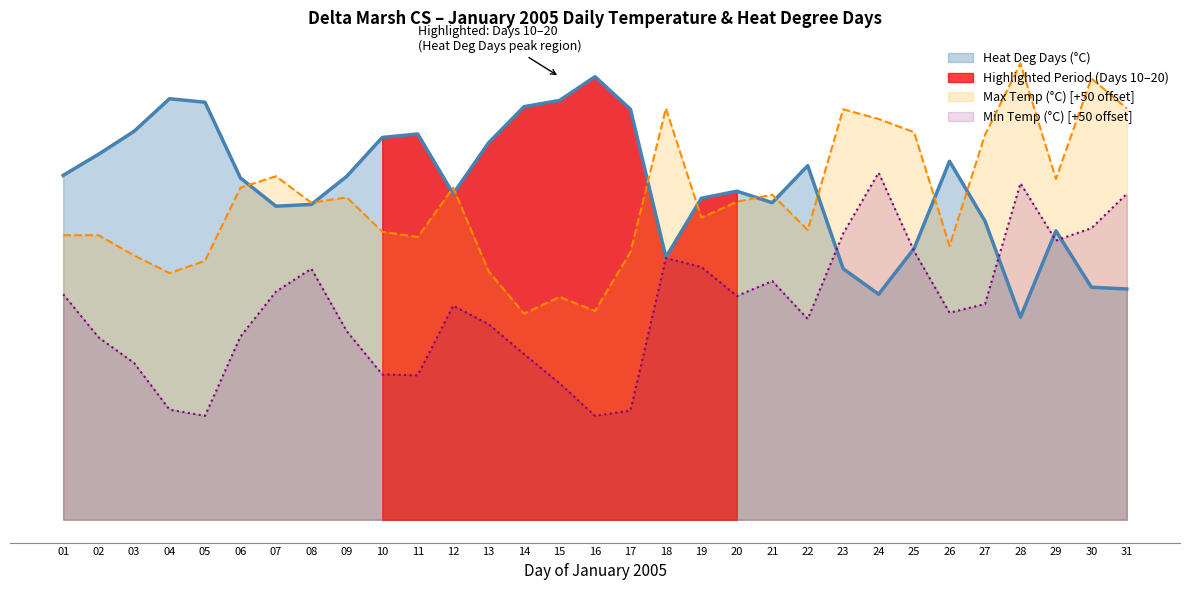

At which label does Max Temp (°C) reach its peak?

28